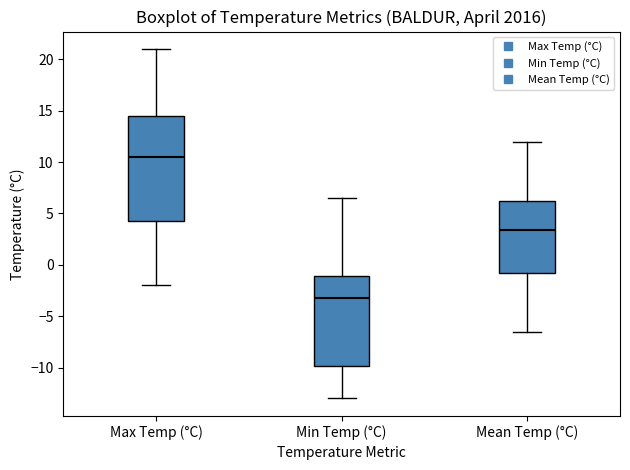

Where is the upper edge of the box for Mean Temp (°C) on the y-axis? The values are not printed on the chart, so give them approximately, as read against the axis.

6.0